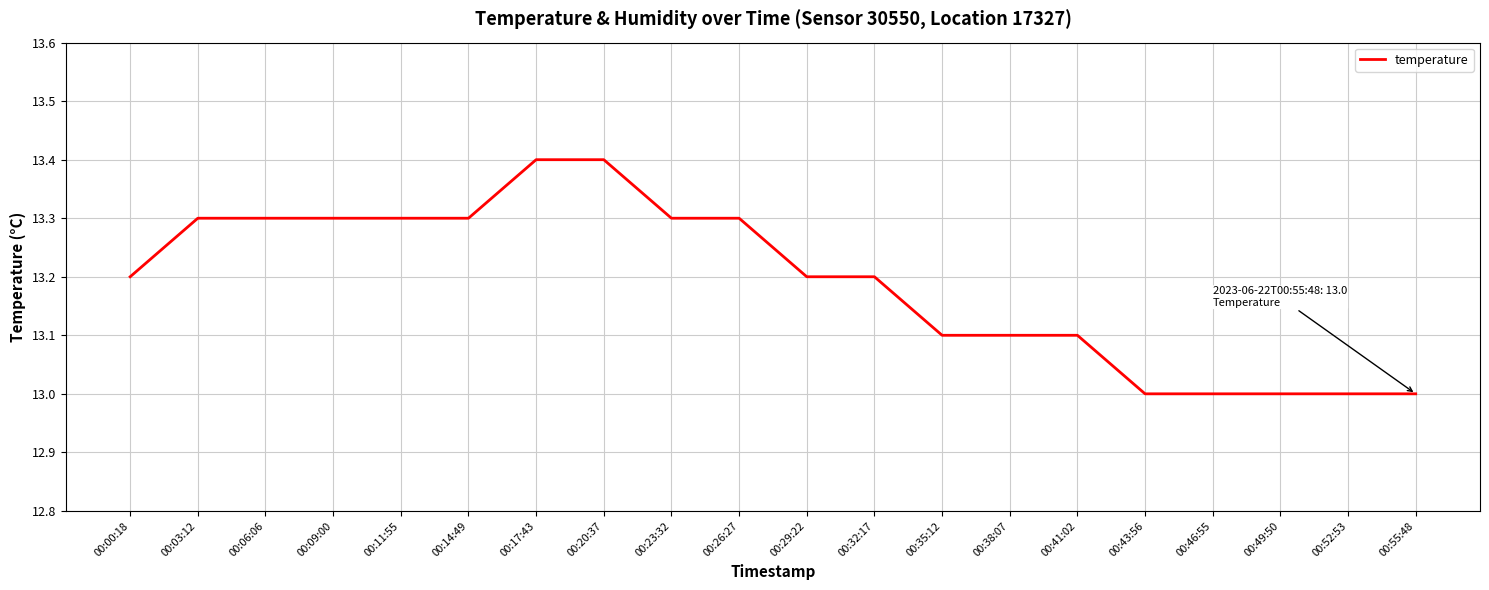

The value at 00:49:50 is 20.5. True or false?

False